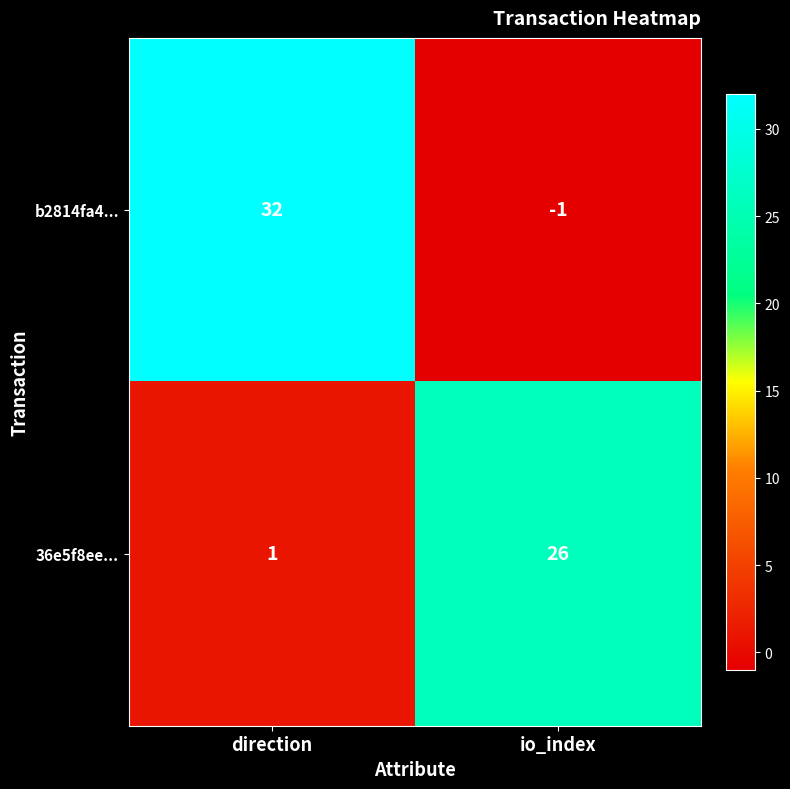

The 36e5f8ee... series shows 26 at io_index. True or false?

True